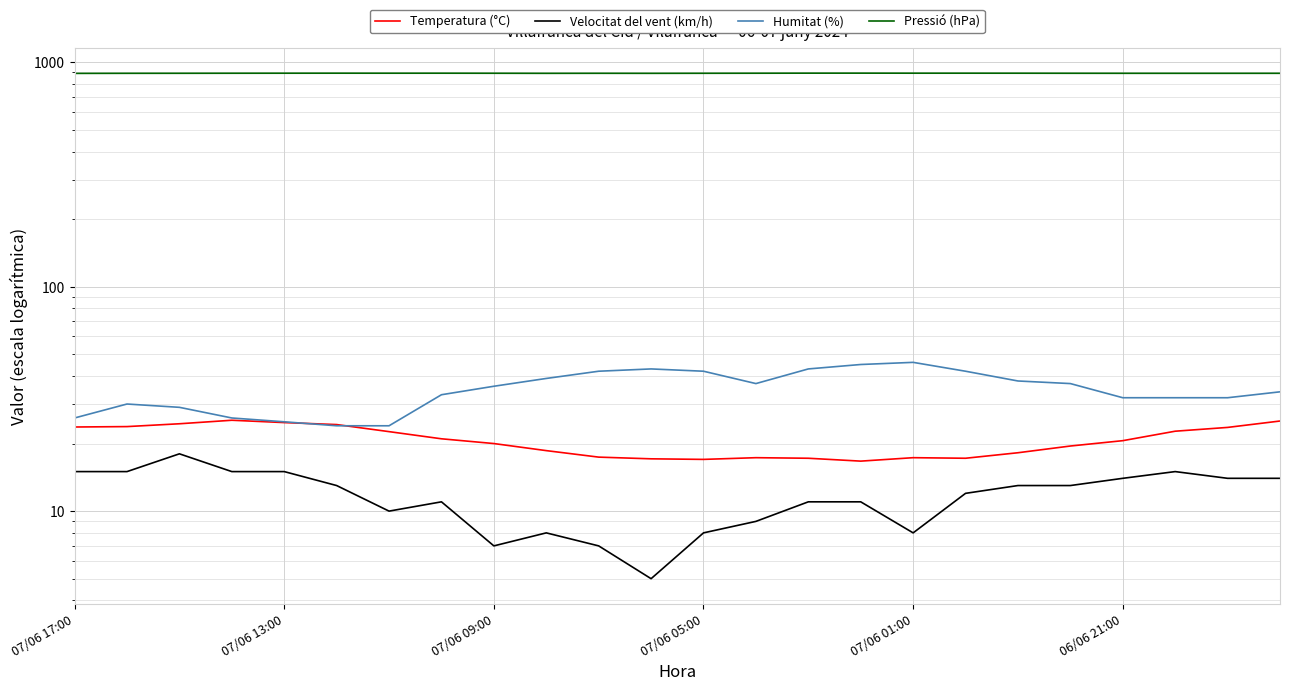

True or false: Pressió (hPa) and Humitat (%) cross at least once.

False